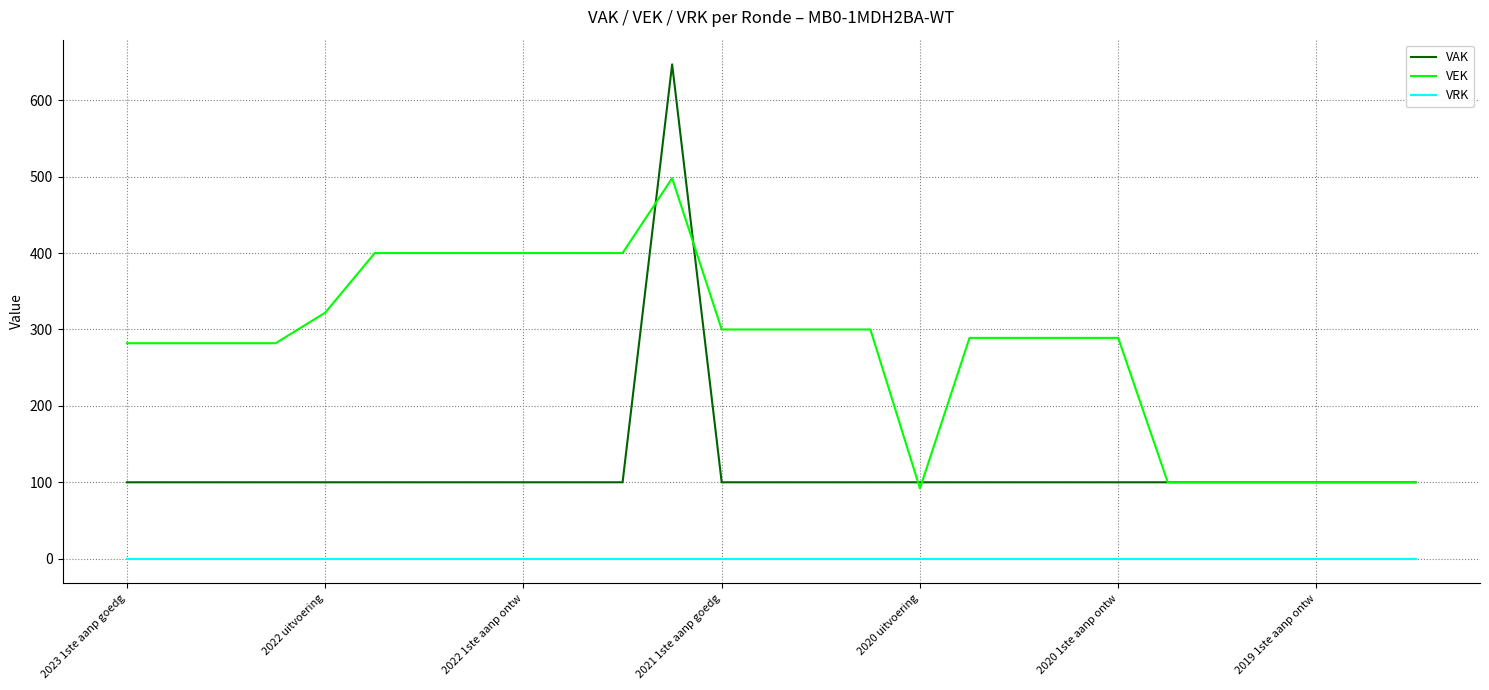

List the series in order of their overall mean, highest first.

VEK, VAK, VRK